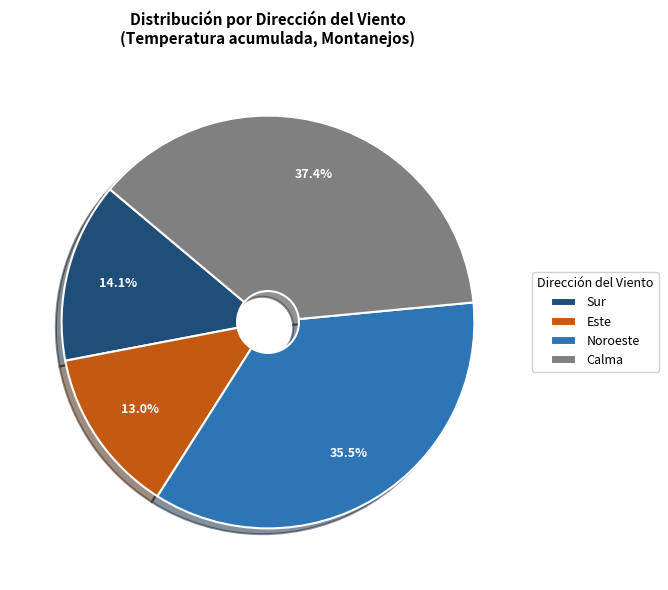

Does Noroeste account for over 50% of the chart?

No